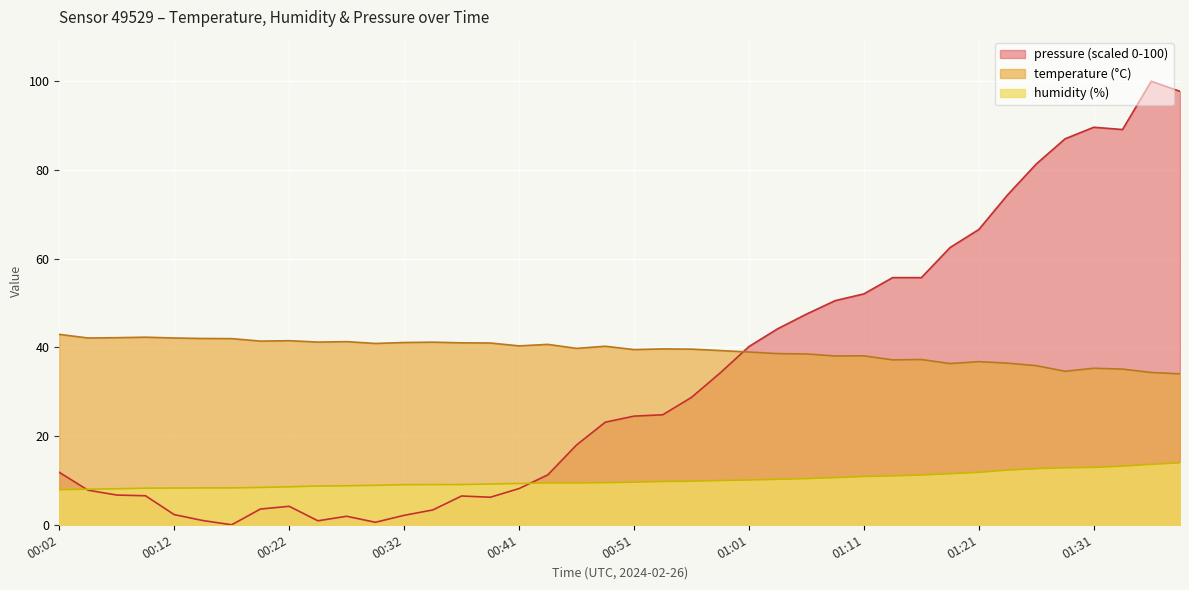

What is the greatest value displayed?

100.0